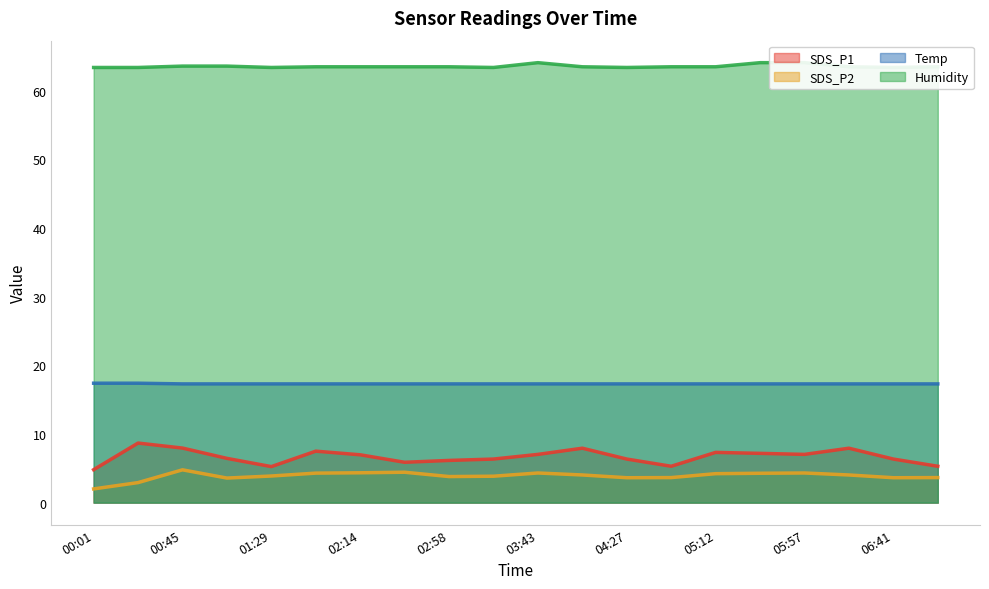

True or false: Humidity has a value of 63.4 at 00:01.

True